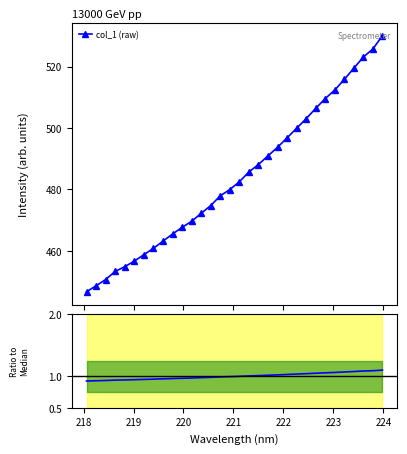

Does the chart have visible grid lines?

No